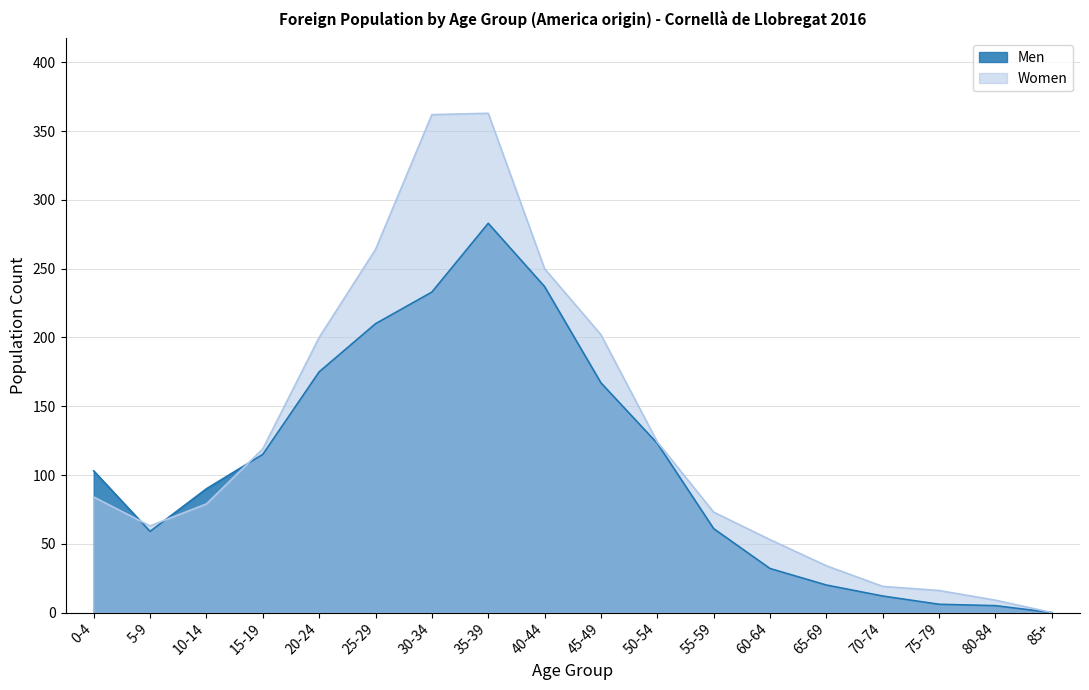

What position from the right is 40-44?

10